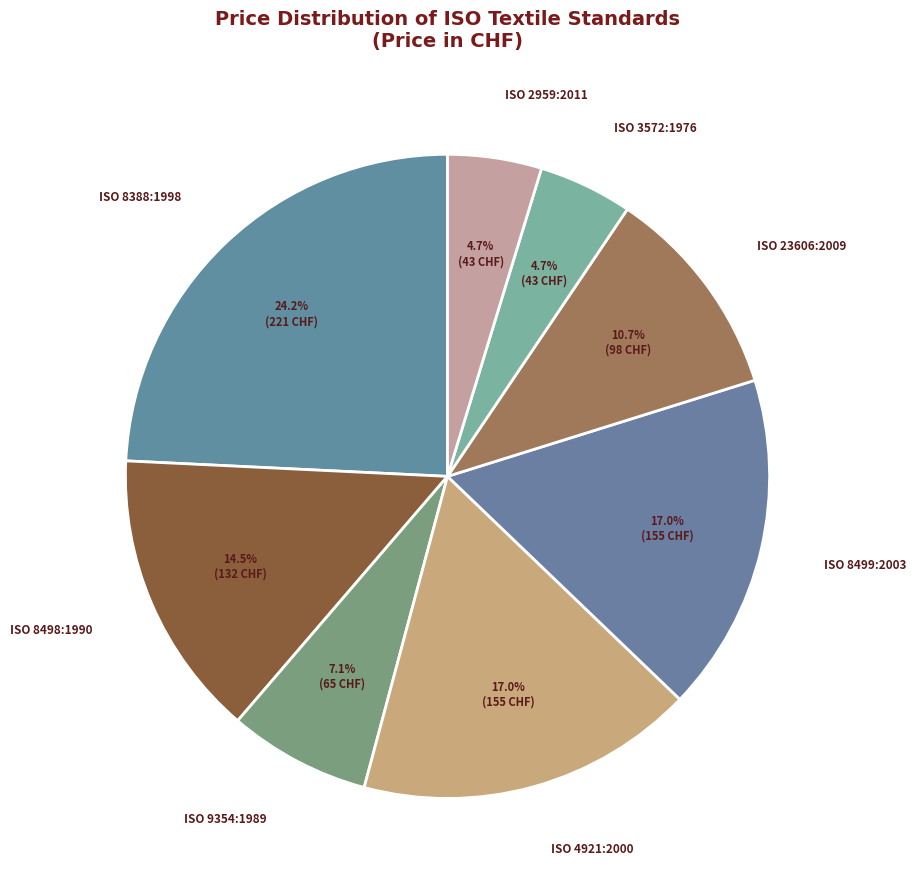

How much of the chart is everything except ISO 2959:2011?

95.3%